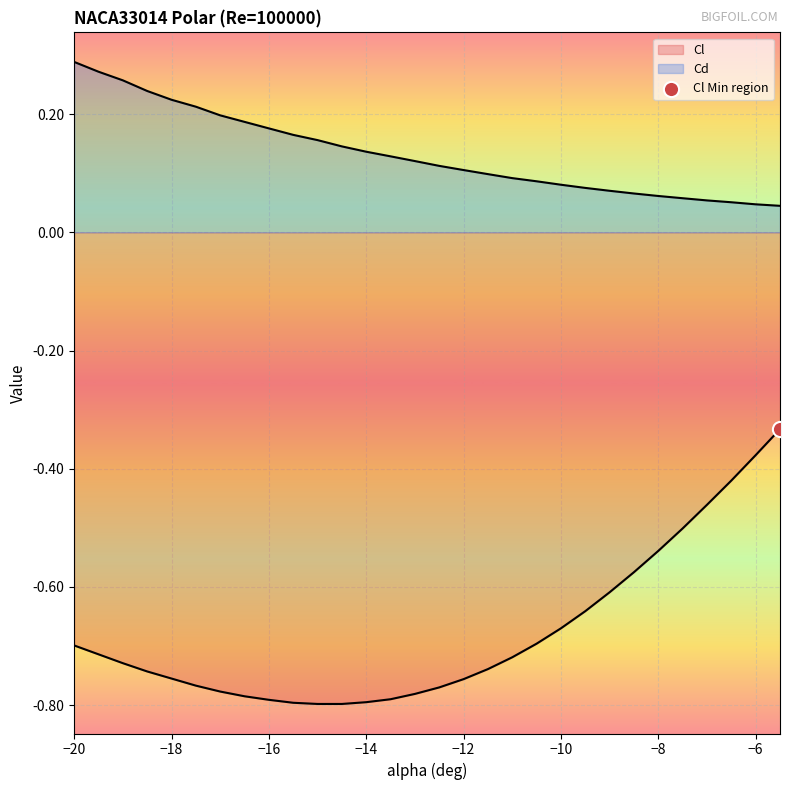

Which series has the largest total across all categories?

Cd